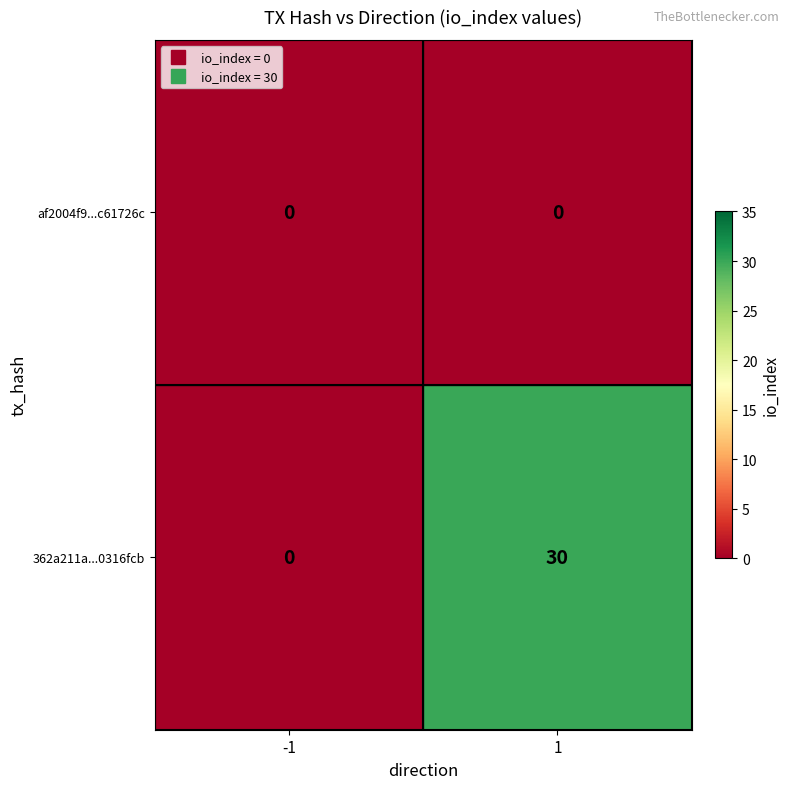

Rank the series by their maximum value, from lowest to highest.

af2004f9...c61726c, 362a211a...0316fcb